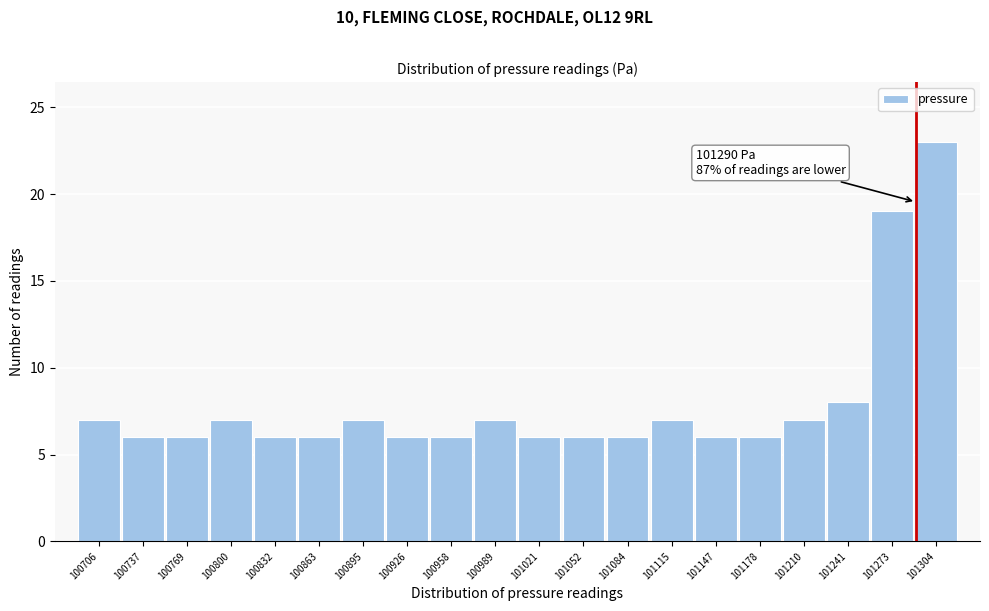

Over which range of the x-axis is the bar tallest?

101290 to 101320